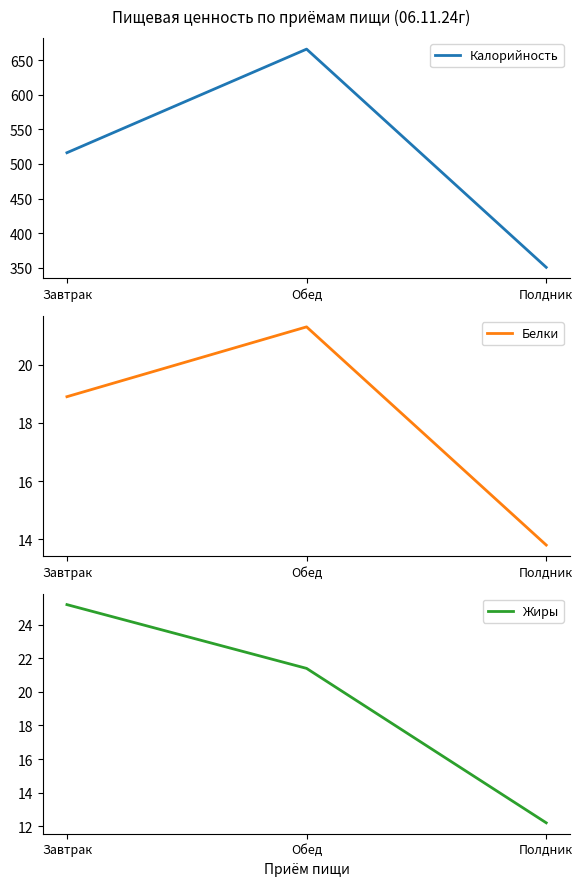

True or false: Белки has a value of 12.6 at Завтрак.

False